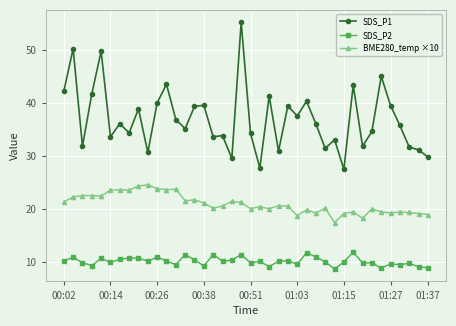

True or false: SDS_P1 has more than 0 interior local peaks.

True